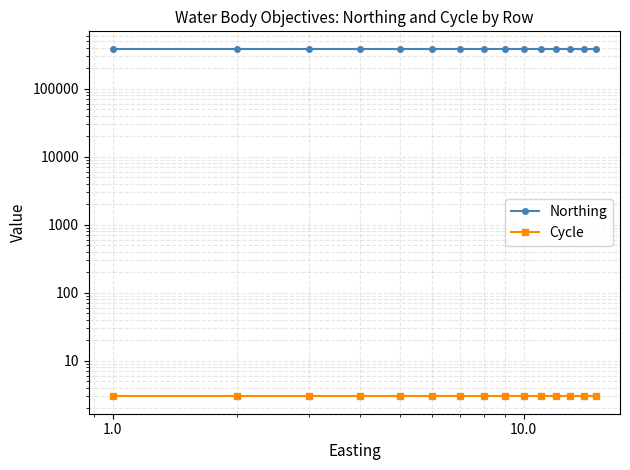

What is the average value of the Northing series?

386913